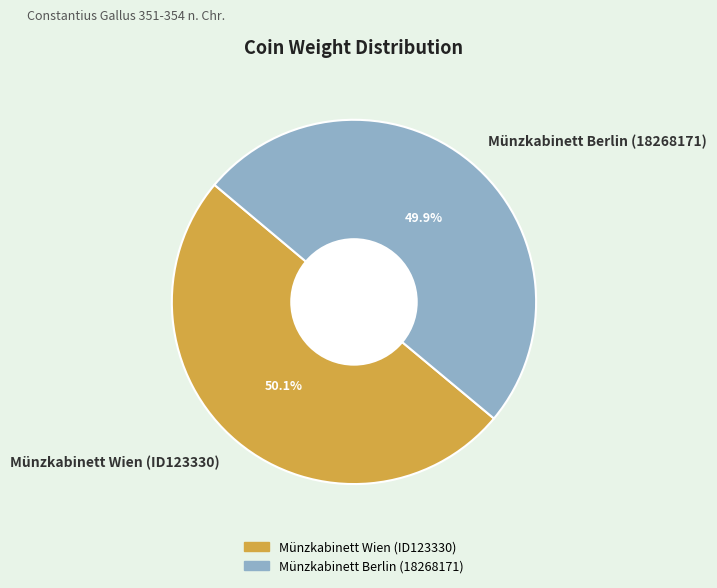

What is the ratio of the value at Münzkabinett Wien (ID123330) to the value at Münzkabinett Berlin (18268171)?

1.0